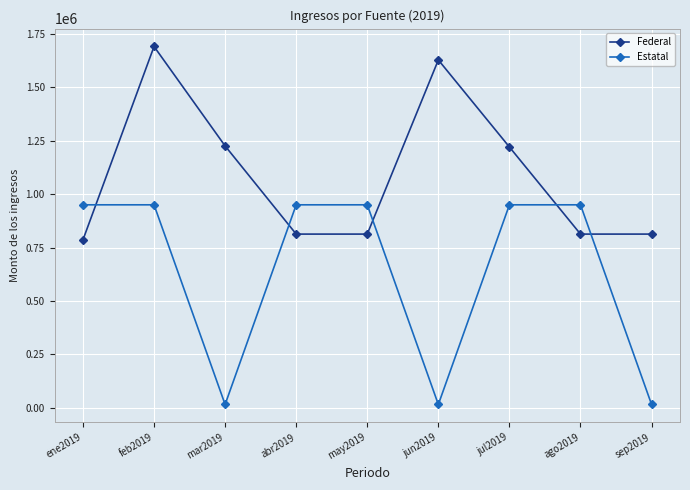

Rank the series by their maximum value, from lowest to highest.

Estatal, Federal